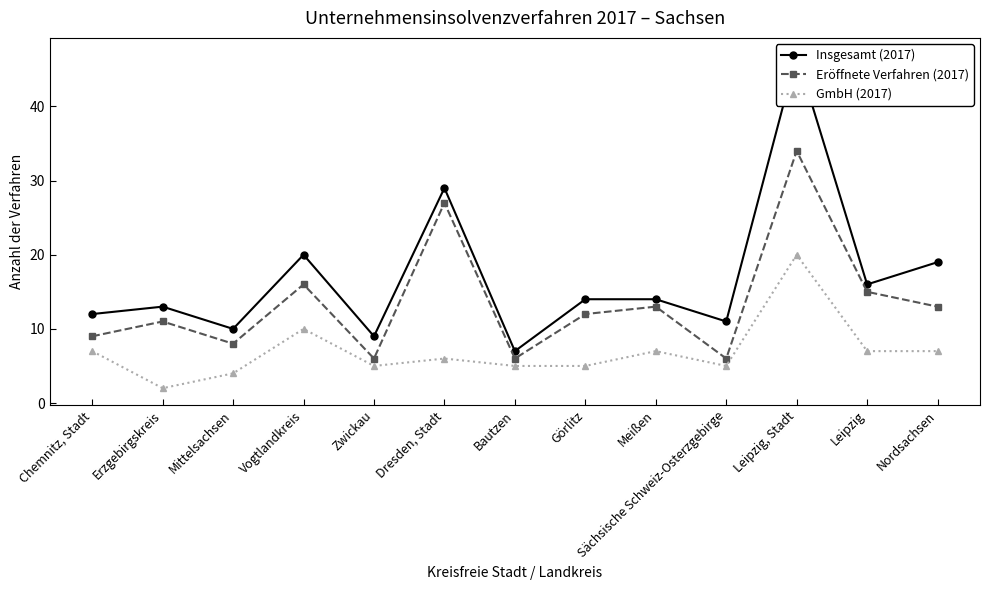

How many interior local valleys does the GmbH (2017) series have?

3